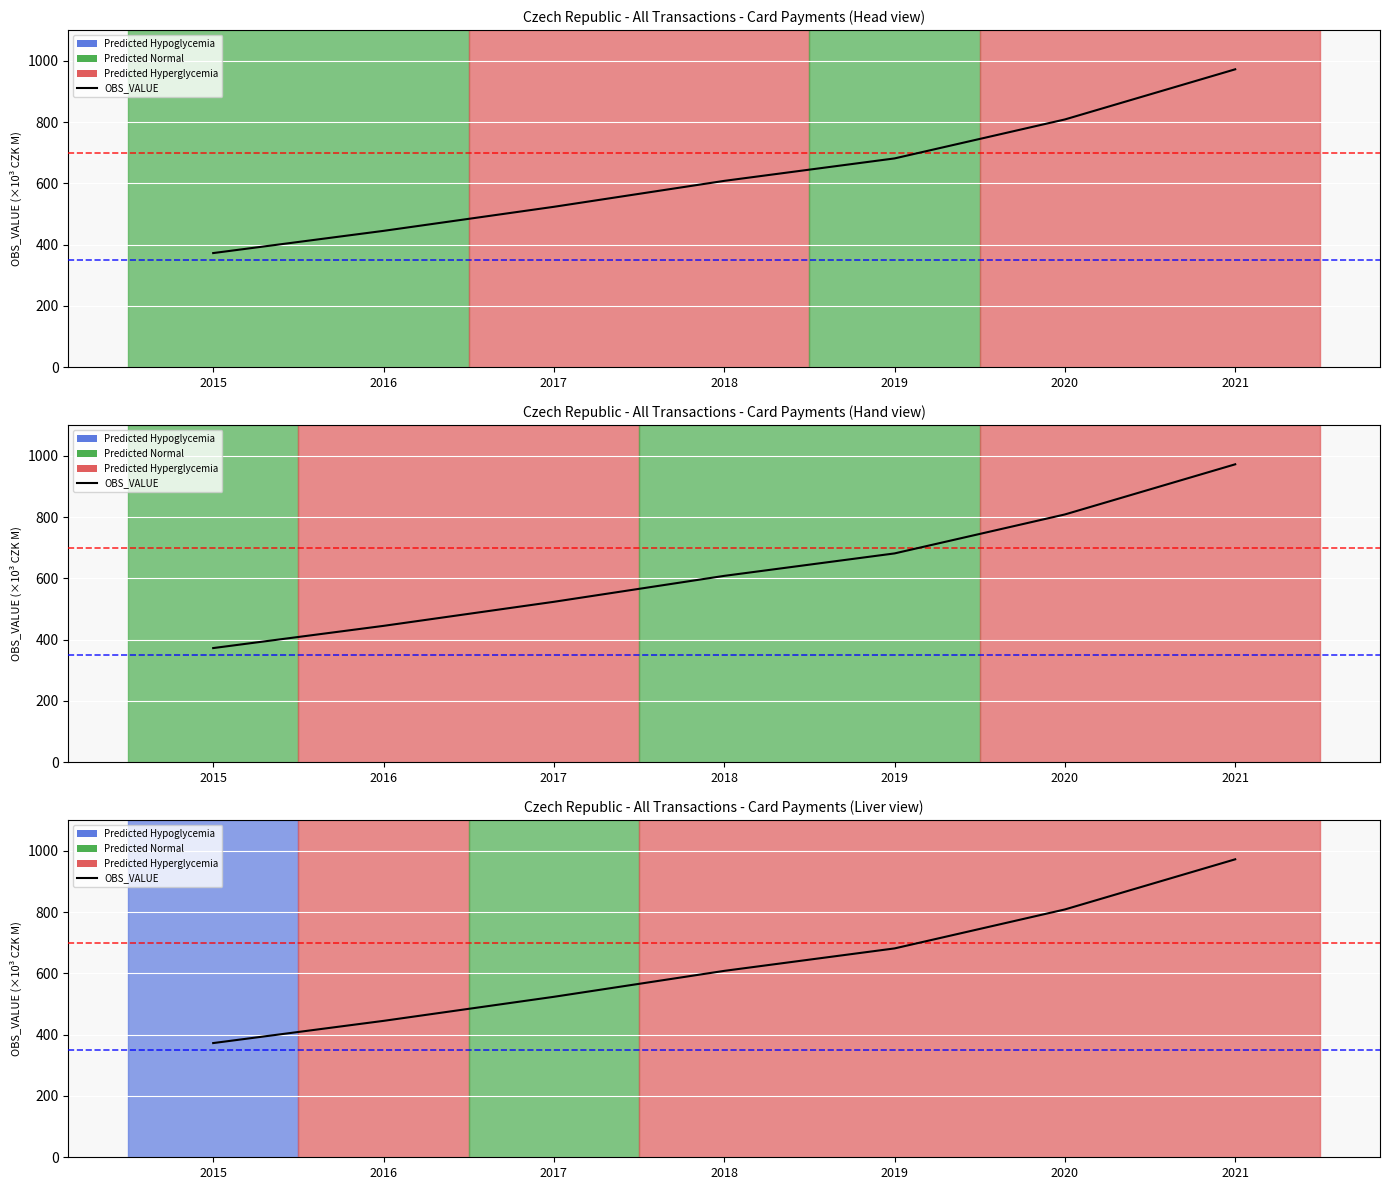

Rank the categories by value from highest to lowest.

2021, 2020, 2019, 2018, 2017, 2016, 2015